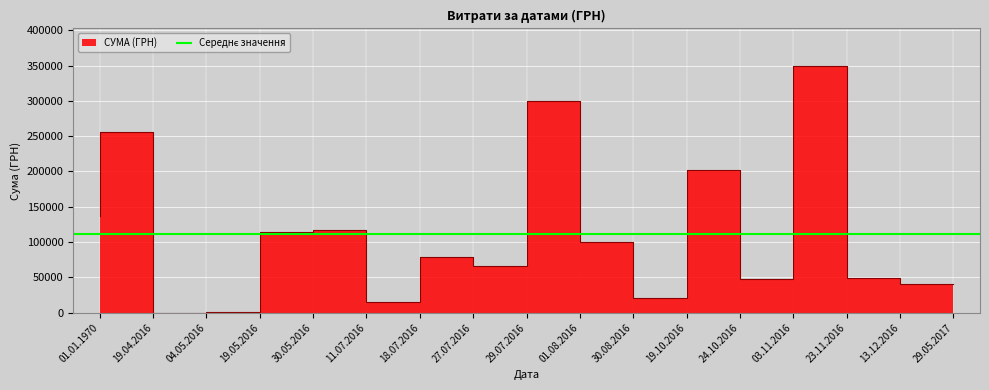

Between 19.05.2016 and 19.10.2016, which is larger?

19.10.2016